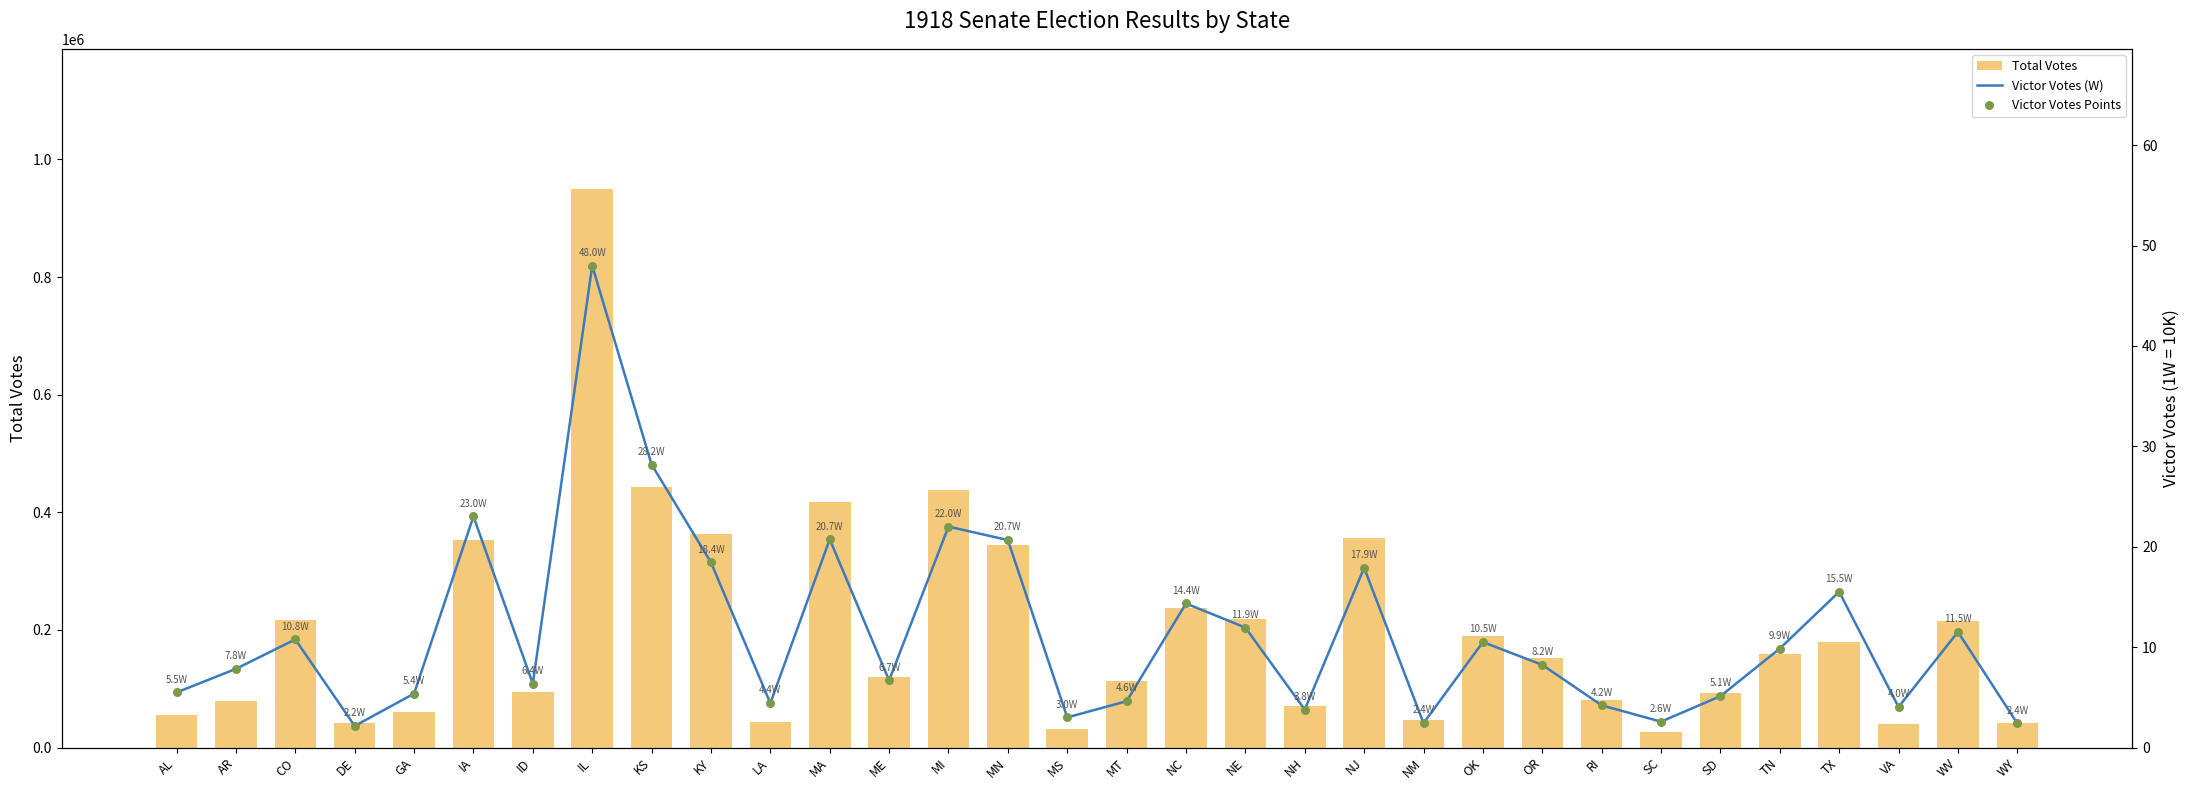

What are all the series names shown in the legend?

Total Votes, Victor Votes (W), Victor Votes Points